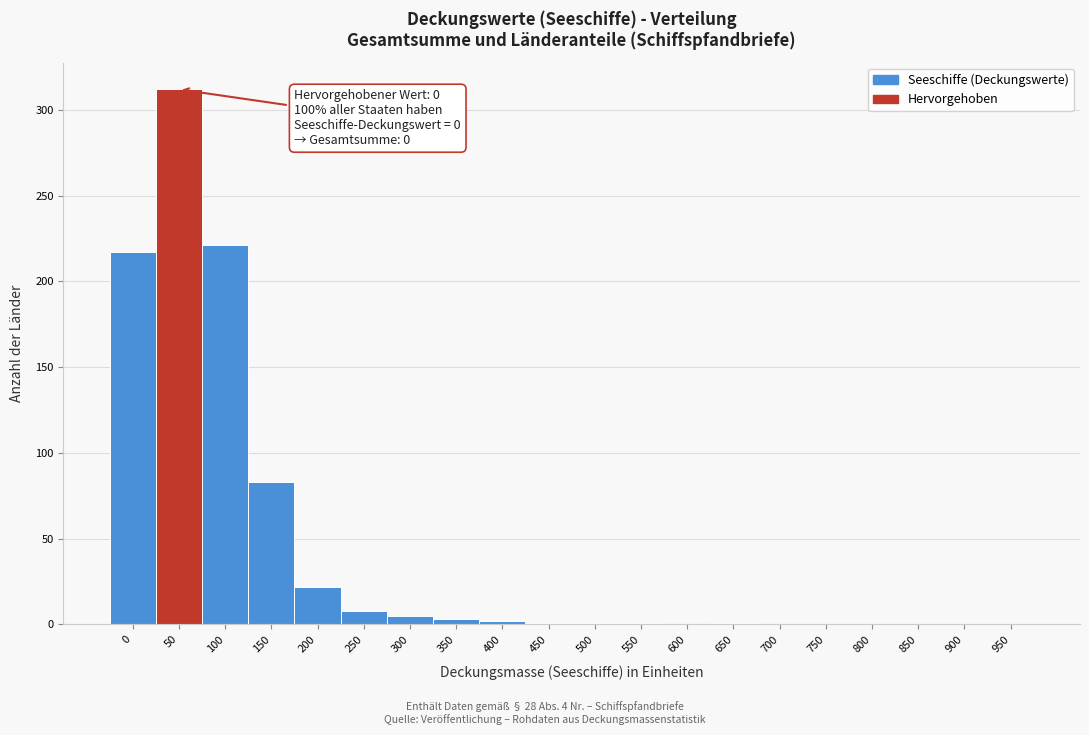

What is the change in value from 0 to 900?

-217